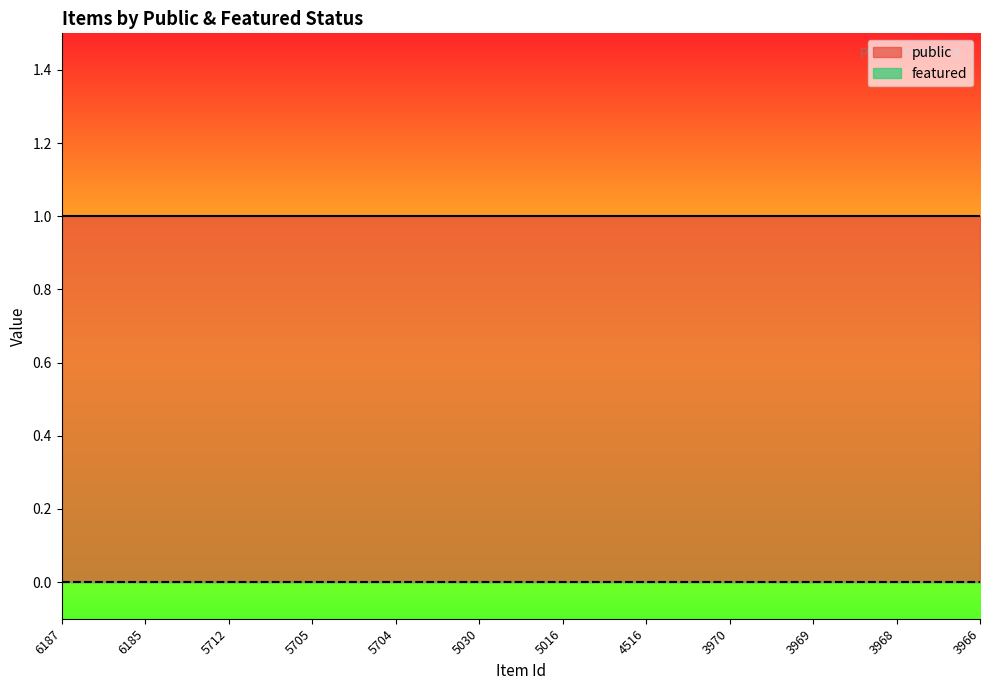

Is it true that public equals 1 at 5705?

False